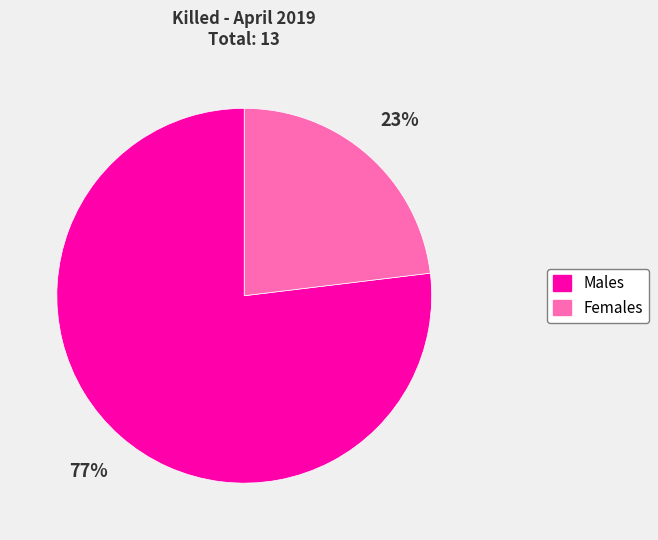

Combined, do Males and Females account for over 50%?

Yes